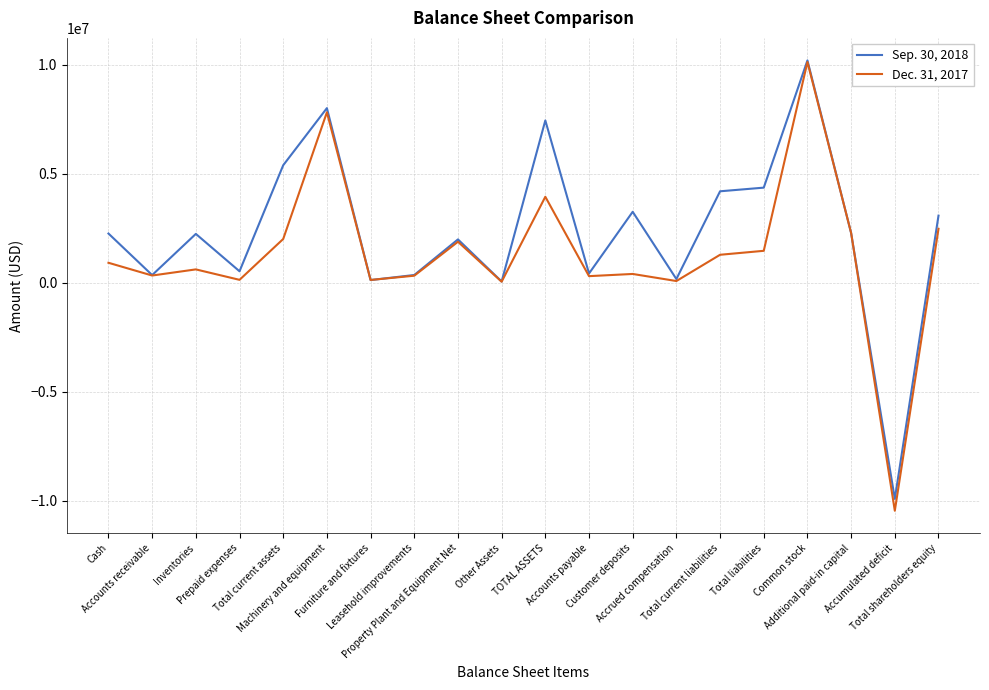

How many categories are shown in the chart?

20